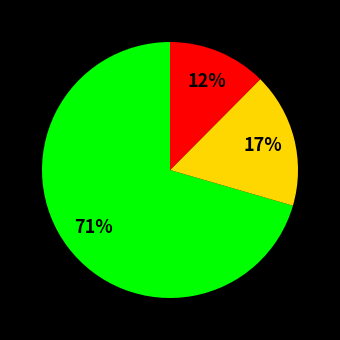

Is there a majority slice in this chart?

Yes